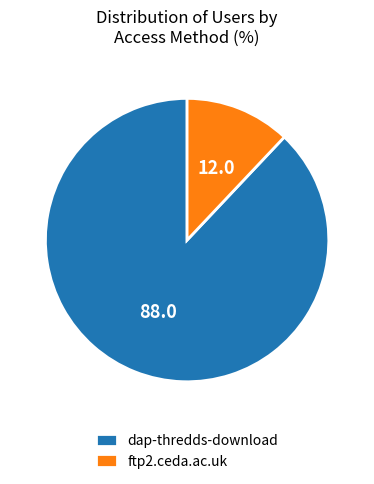

Between ftp2.ceda.ac.uk and dap-thredds-download, which is larger?

dap-thredds-download